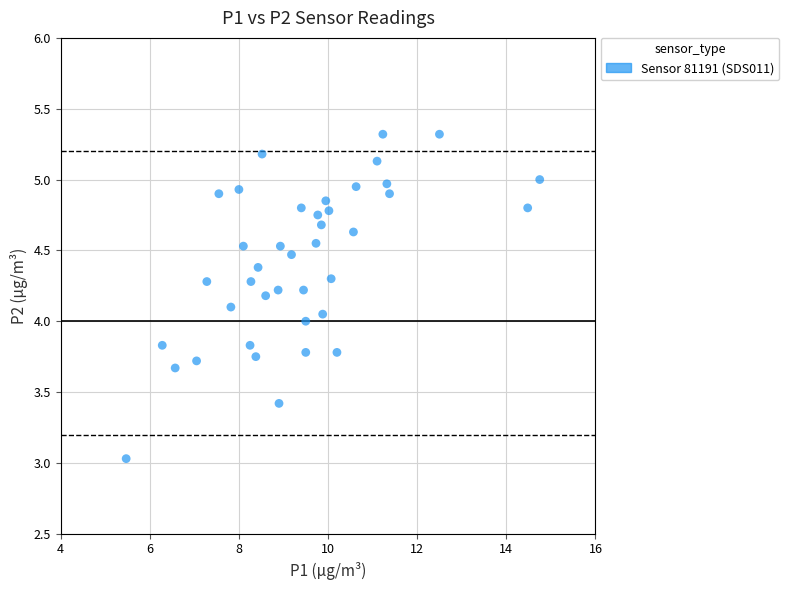

What is the range of Y values (max minus min)?

2.3